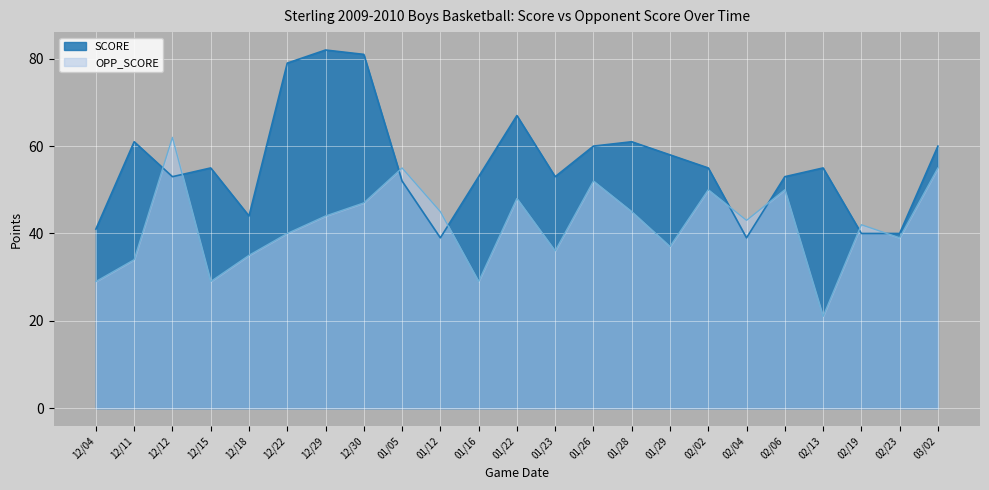

What are all the series names shown in the legend?

SCORE, OPP_SCORE